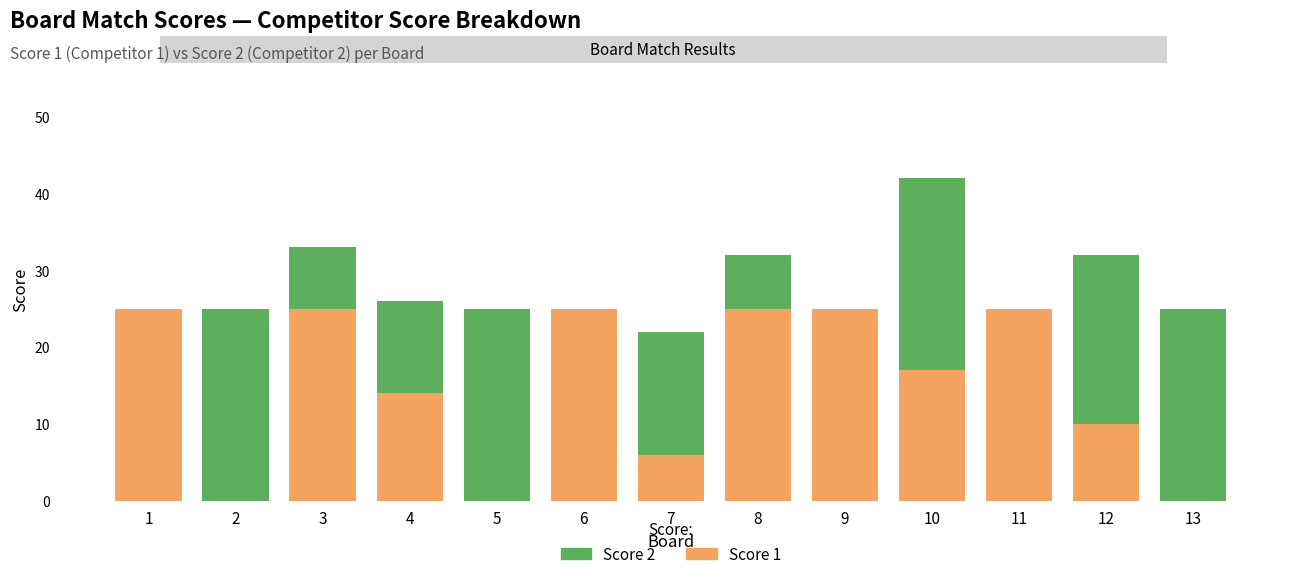

True or false: Score 1 has a value of 10 at 12.

True